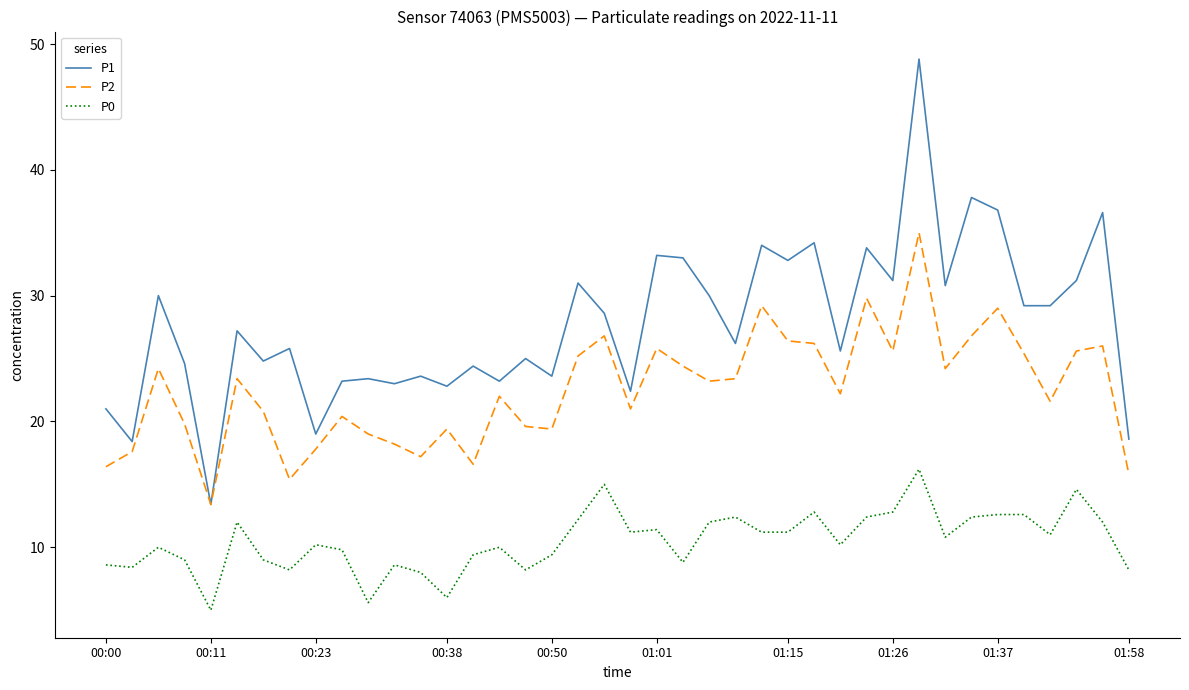

Reading left to right, transcribe all the data shown in this chart.

P1: 21.0	18.4	30.0	24.6	13.4	27.2	24.8	25.8	19.0	23.2	23.4	23.0	23.6	22.8	24.4	23.2	25.0	23.6	31.0	28.6	22.4	33.2	33.0	30.0	26.2	34.0	32.8	34.2	25.6	33.8	31.2	48.8	30.8	37.8	36.8	29.2	29.2	31.2	36.6	18.6
P2: 16.4	17.6	24.2	19.8	13.4	23.4	20.8	15.4	17.8	20.4	19.0	18.2	17.2	19.4	16.6	22.0	19.6	19.4	25.2	26.8	21.0	25.8	24.4	23.2	23.4	29.2	26.4	26.2	22.2	29.8	25.6	35.0	24.2	26.8	29.0	25.4	21.6	25.6	26.0	15.8
P0: 8.6	8.4	10.0	9.0	5.0	12.0	9.0	8.2	10.2	9.8	5.6	8.6	8.0	6.0	9.4	10.0	8.2	9.4	12.2	15.0	11.2	11.4	8.8	12.0	12.4	11.2	11.2	12.8	10.2	12.4	12.8	16.2	10.8	12.4	12.6	12.6	11.0	14.6	12.0	8.2